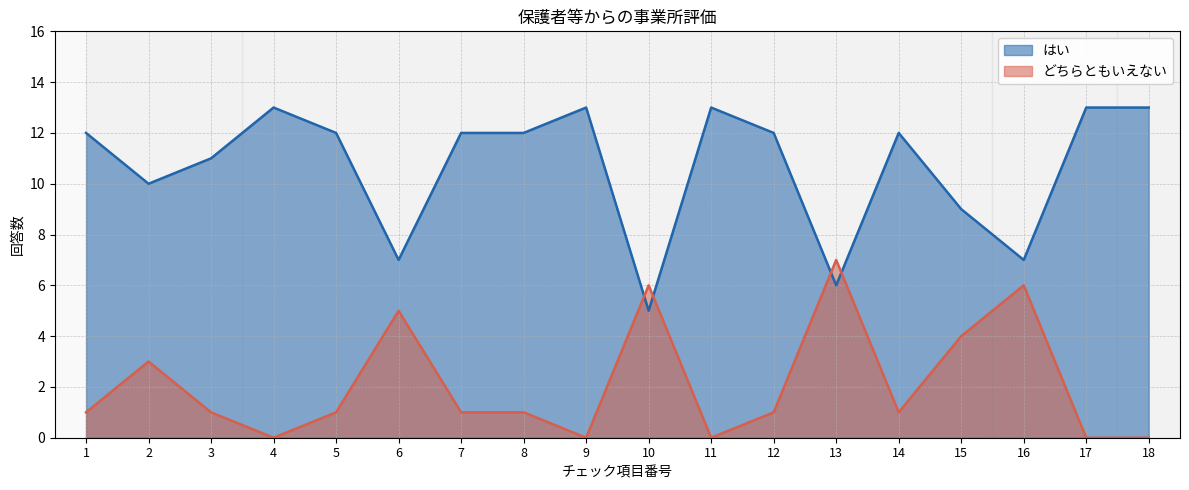

The はい series shows 13 at 18. True or false?

True